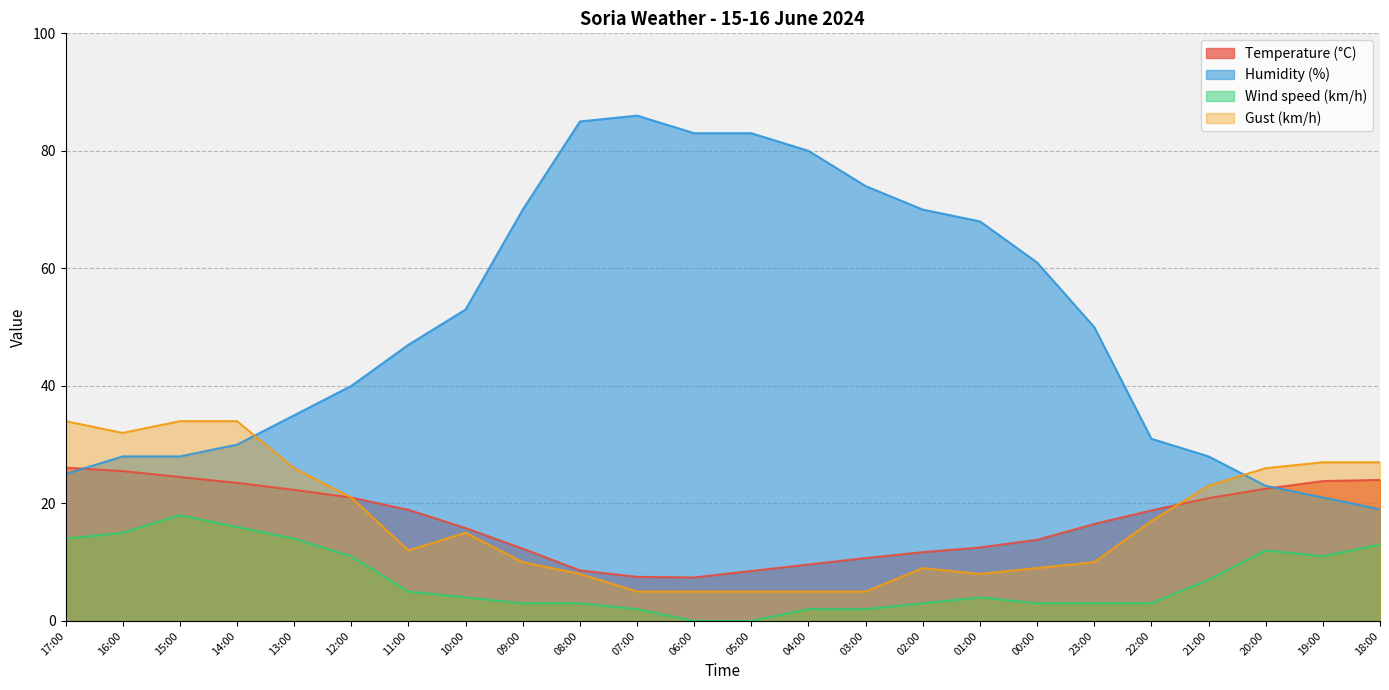

Where is the first local maximum for Gust (km/h)?

10:00